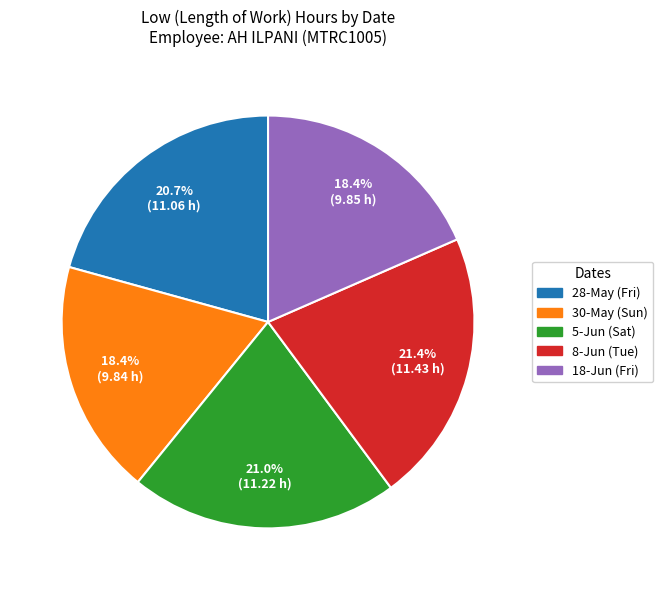

Which has a higher value, 5-Jun (Sat) or 30-May (Sun)?

5-Jun (Sat)